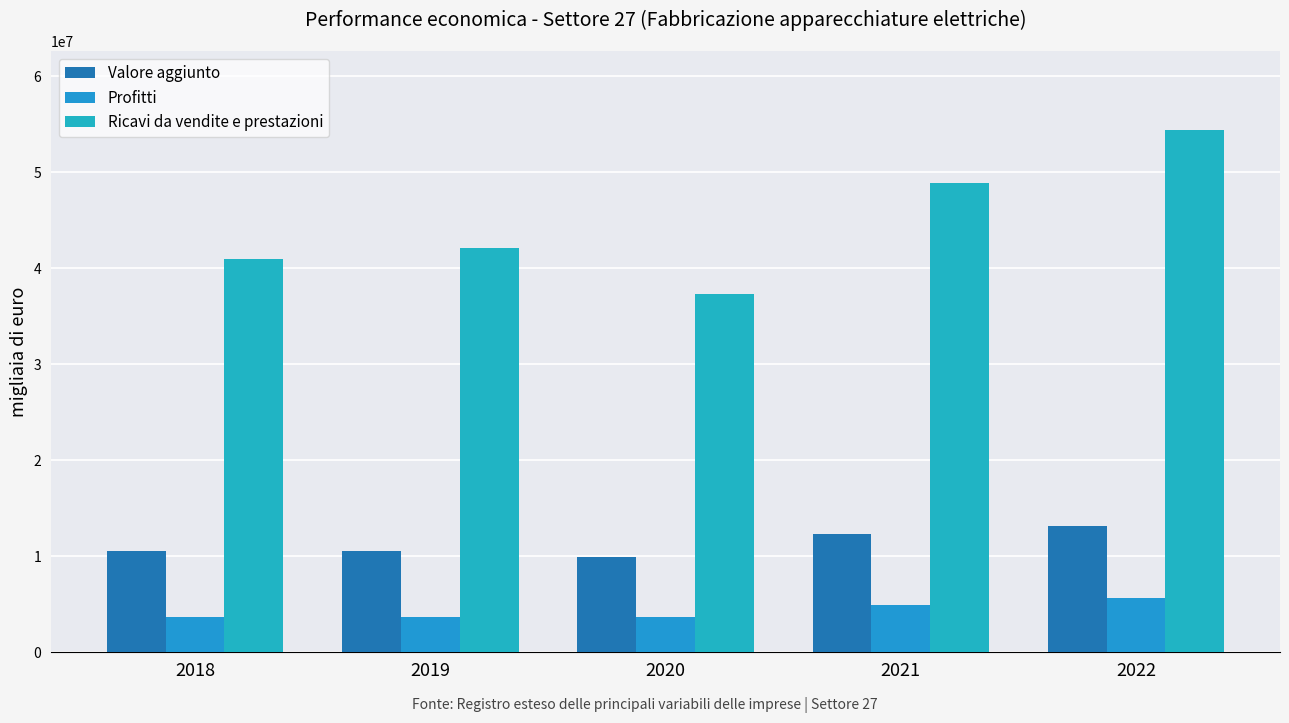

How many data points in Ricavi da vendite e prestazioni are less than 42072008?

2